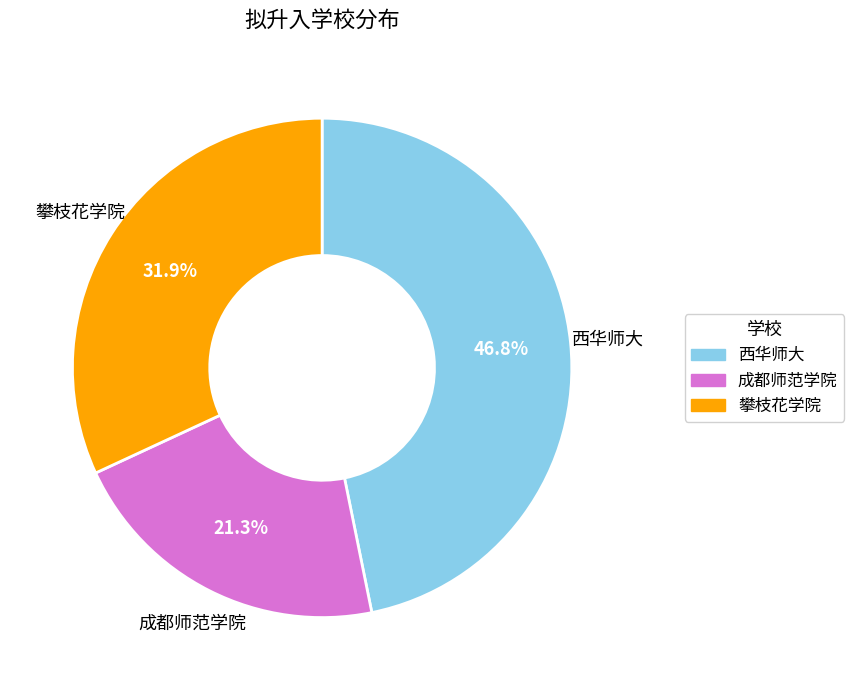

What is the total percentage of 成都师范学院 and 攀枝花学院?

53.2%